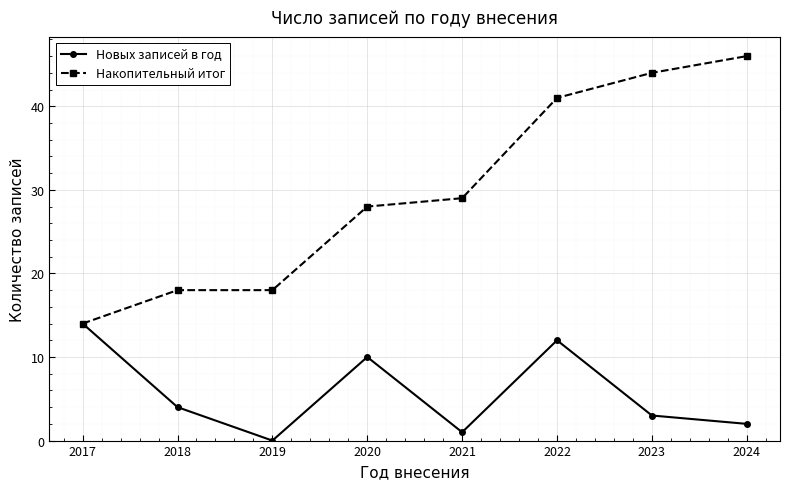

Which category has the lowest value across all series?

2019